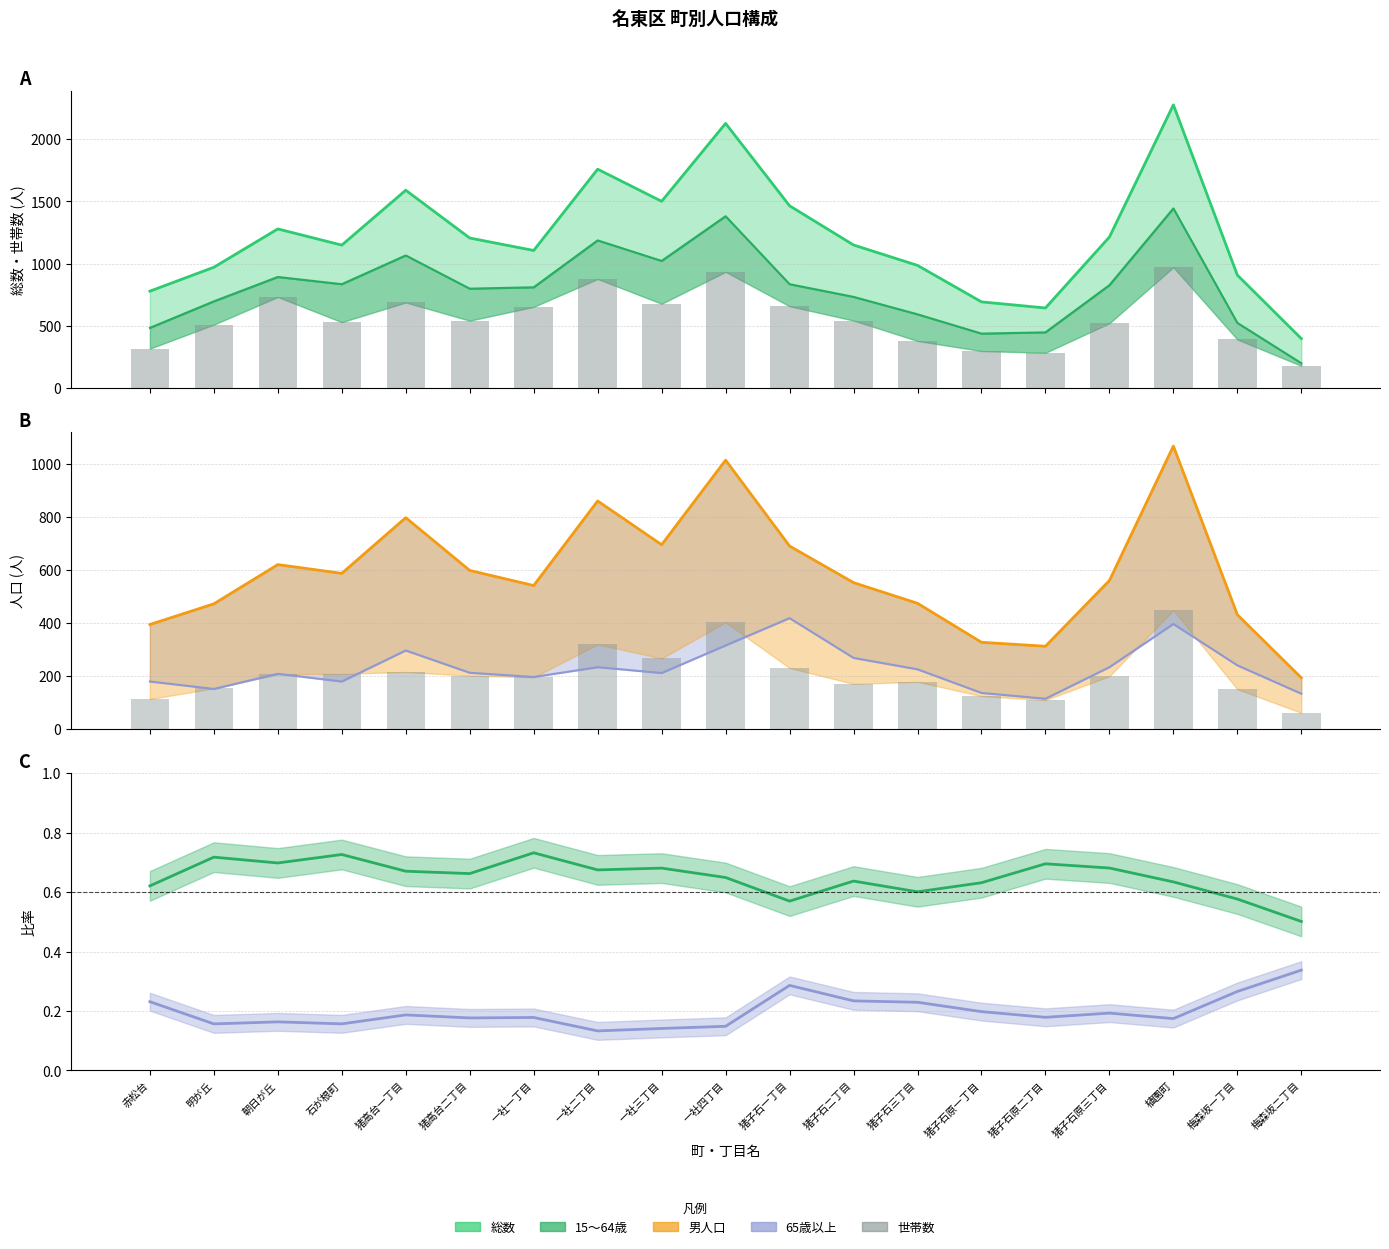

At which label does 男 first exceed 561?

朝日が丘